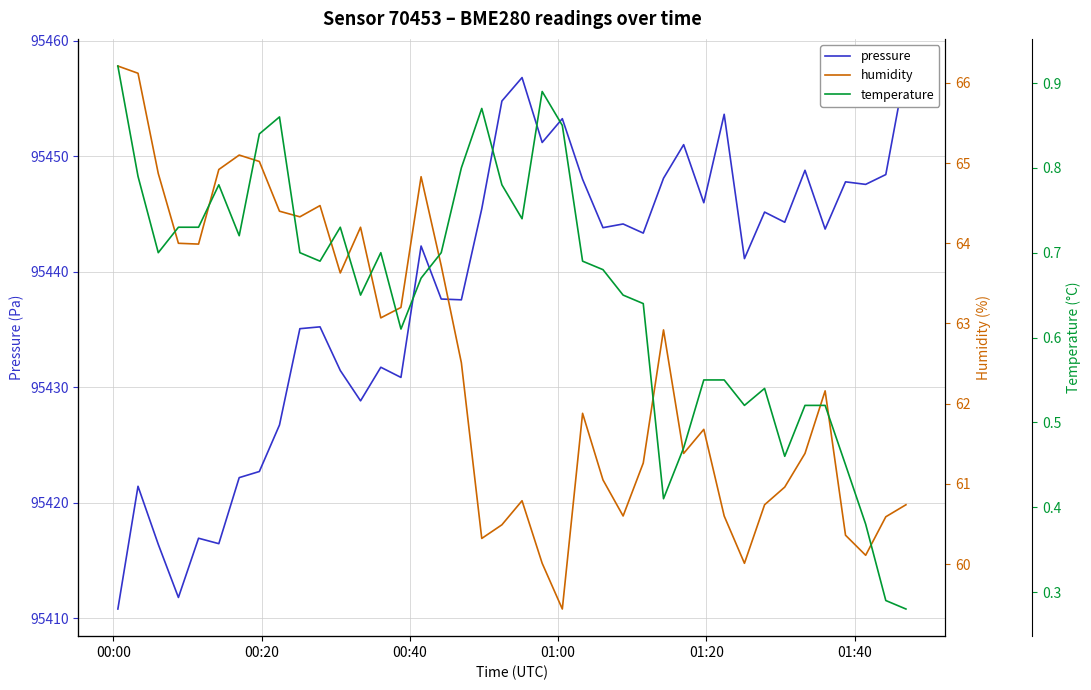

In temperature, how many points are higher than both neighbors (excluding endpoints)?

7